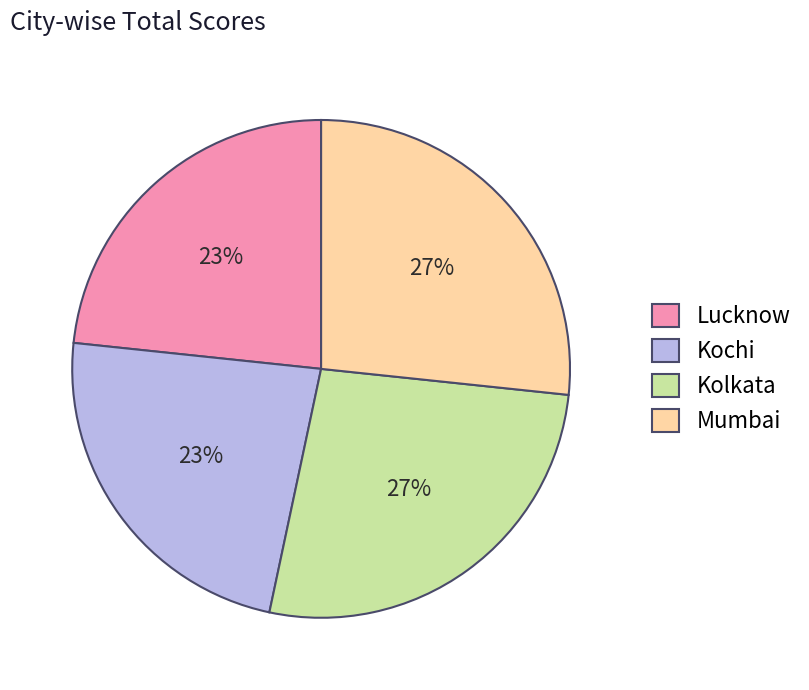

True or false: Mumbai accounts for 27% of the total.

True